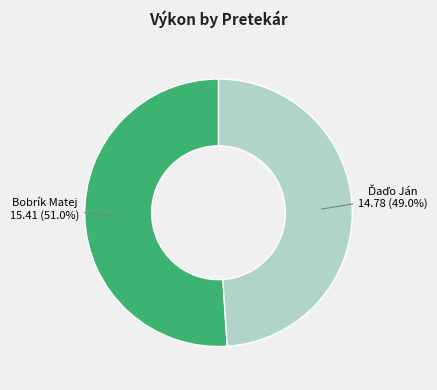

How many segments does this pie chart have?

2